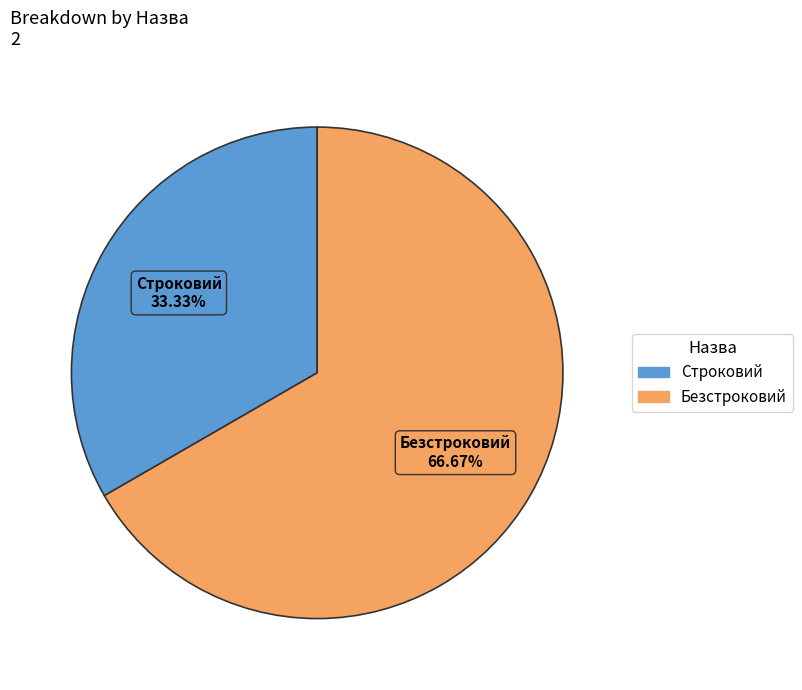

Does Строковий represent more than half of the total?

No